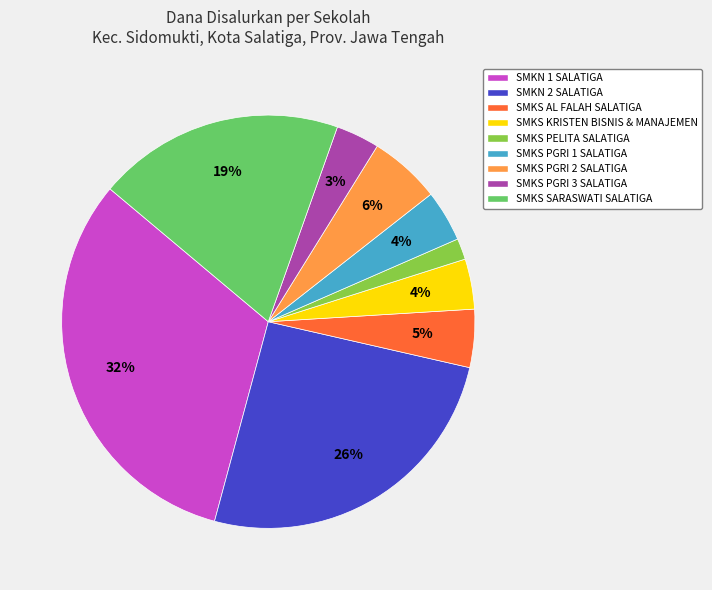

True or false: SMKS KRISTEN BISNIS & MANAJEMEN accounts for 10% of the total.

False